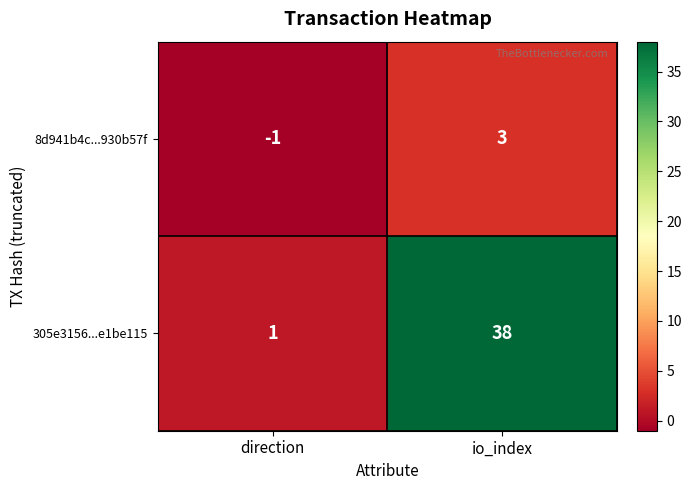

True or false: 8d941b4c...930b57f has a value of 1 at io_index.

False